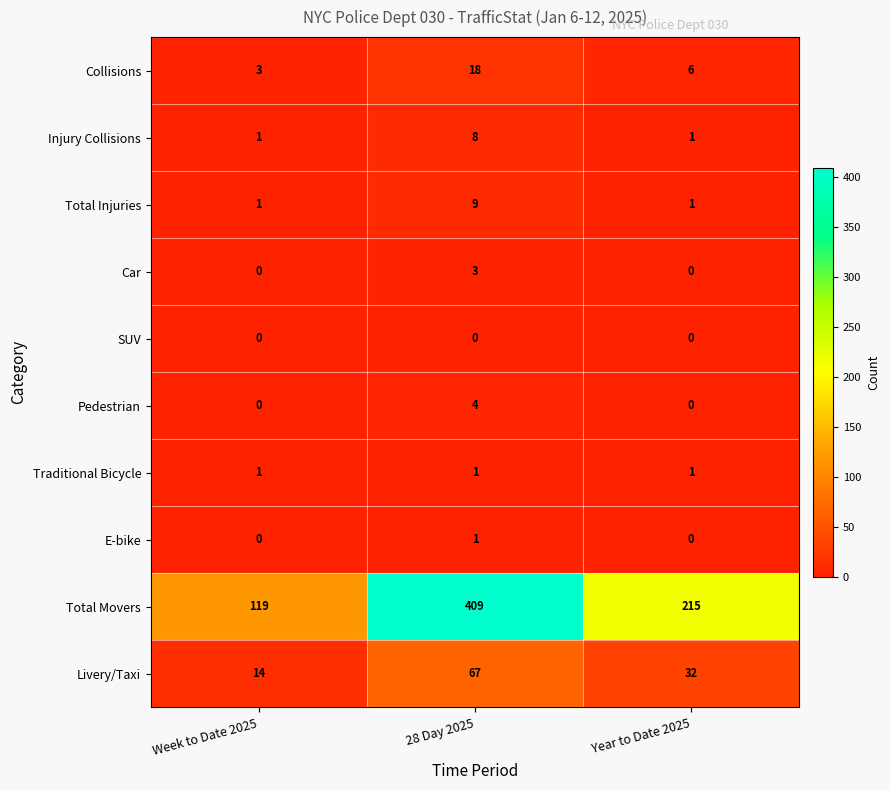

Is it true that Total Injuries equals 1 at Year to Date 2025?

True